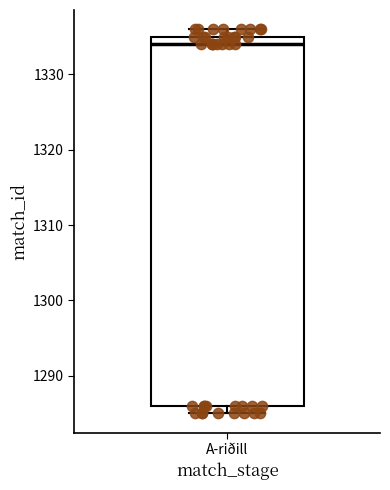

Read this box plot against the y-axis: the position of the median line, the range covered by the box, and the ends of both whiskers. The values are not printed on the chart, so give them approximately, as read against the axis.

median 1334, box 1286 to 1335, whiskers 1285 to 1336